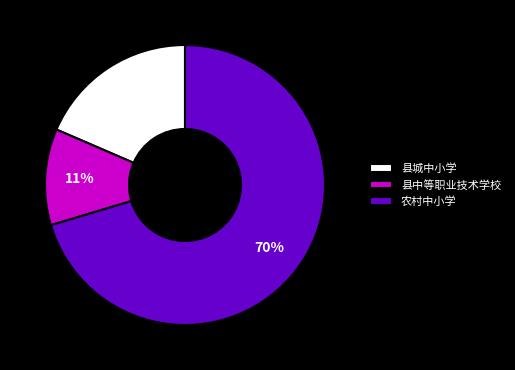

Which slice is the largest?

农村中小学